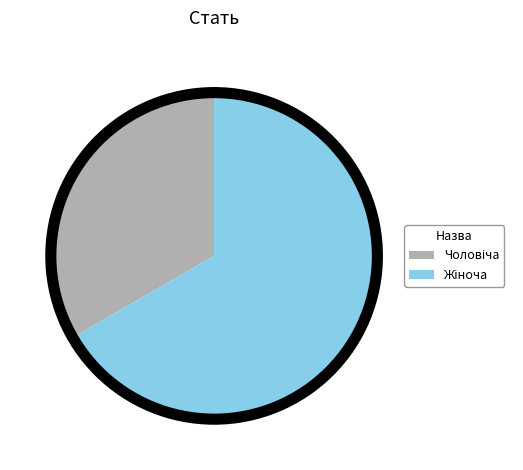

Is there a majority slice in this chart?

Yes